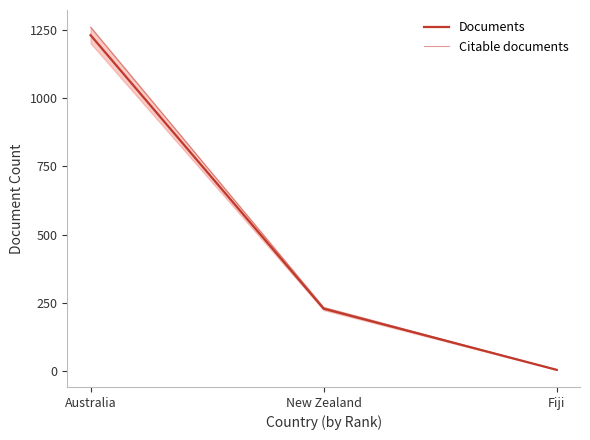

Which category has the highest value across all series?

Australia